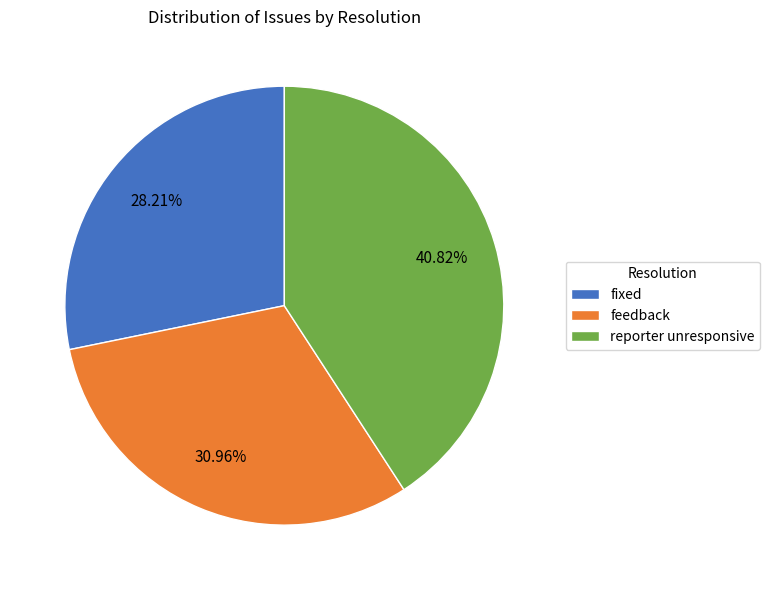

What percentage do fixed and reporter unresponsive together represent?

69.0%